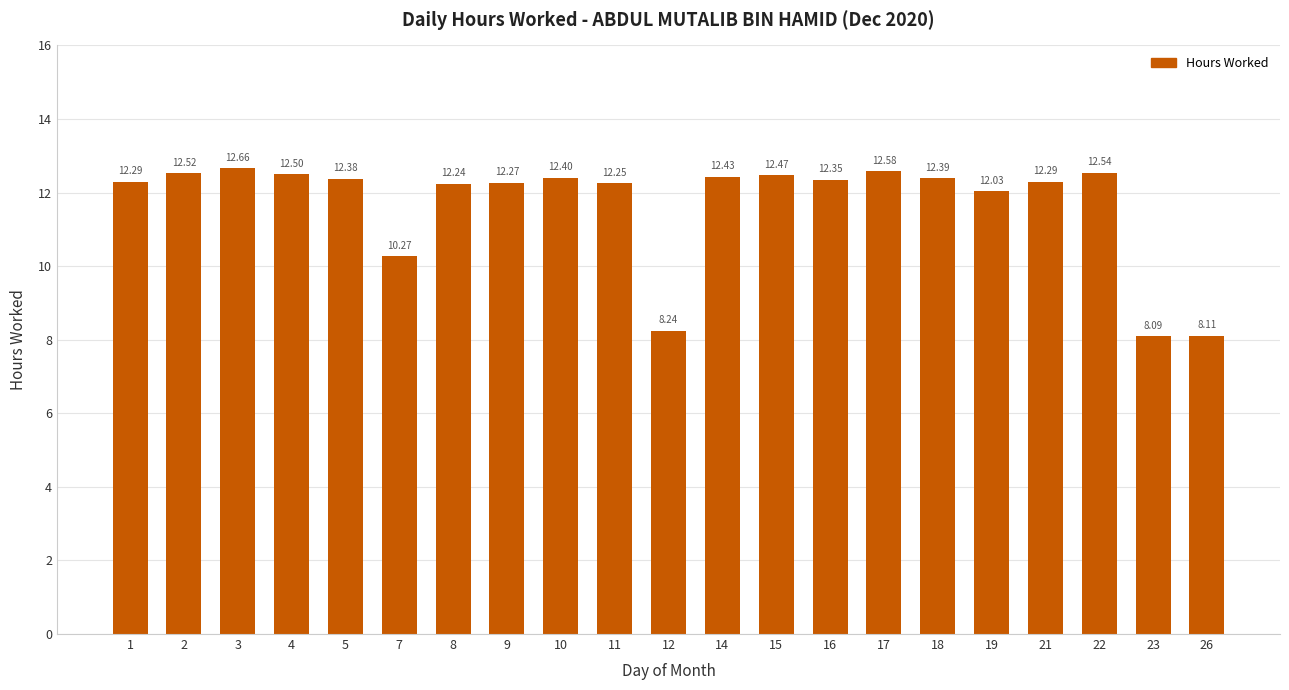

What is the change in value from 14 to 21?

-0.1